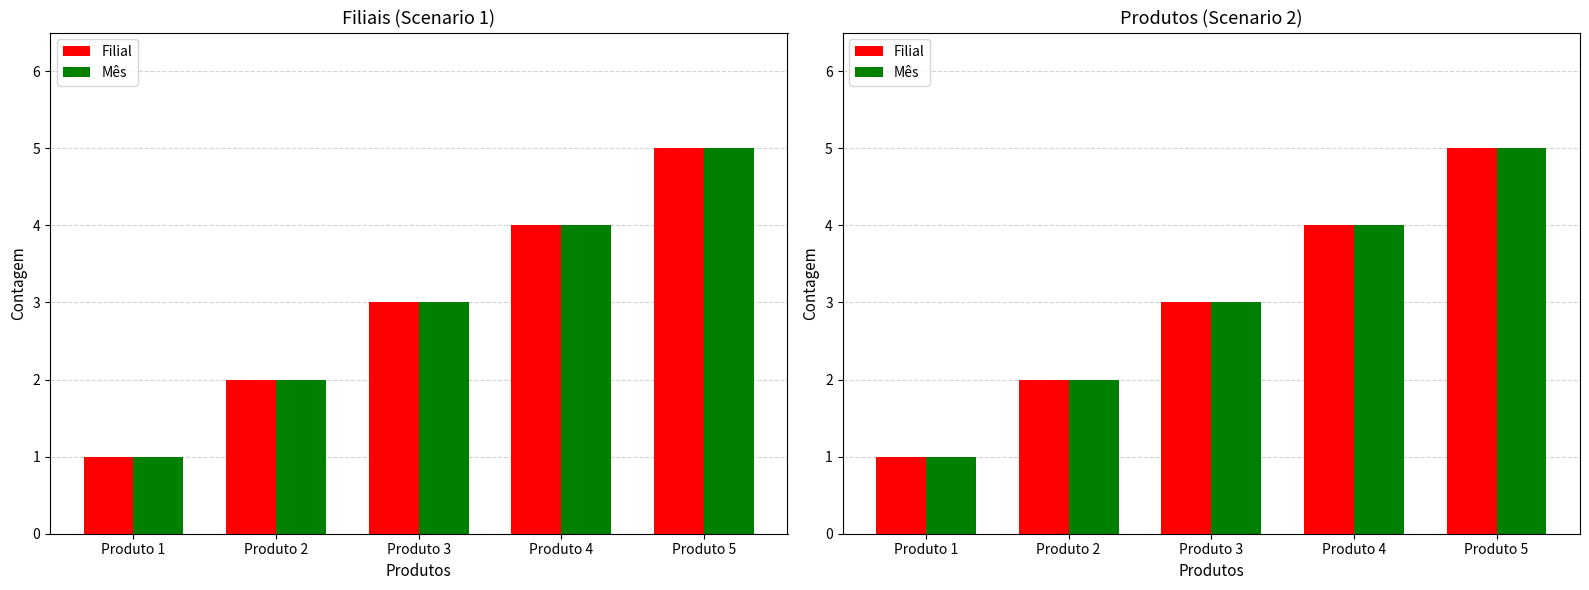

Count the number of categories in the chart.

5